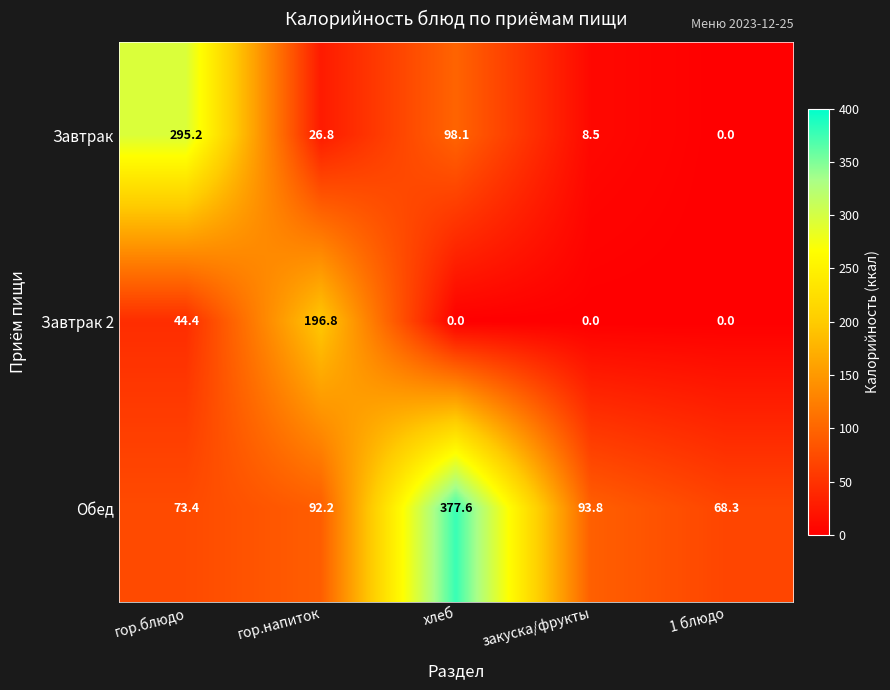

At гор.напиток, list the series in order from largest to smallest.

Завтрак 2, Обед, Завтрак